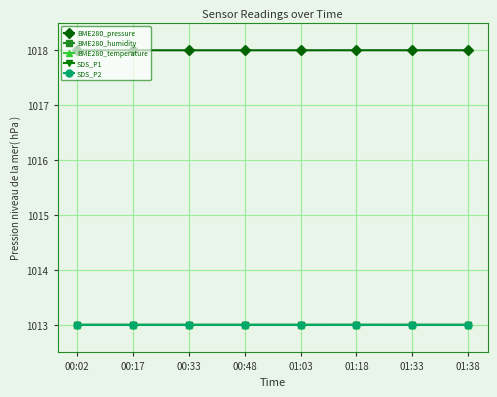

True or false: BME280_pressure has more than 0 points higher than both neighbors.

True